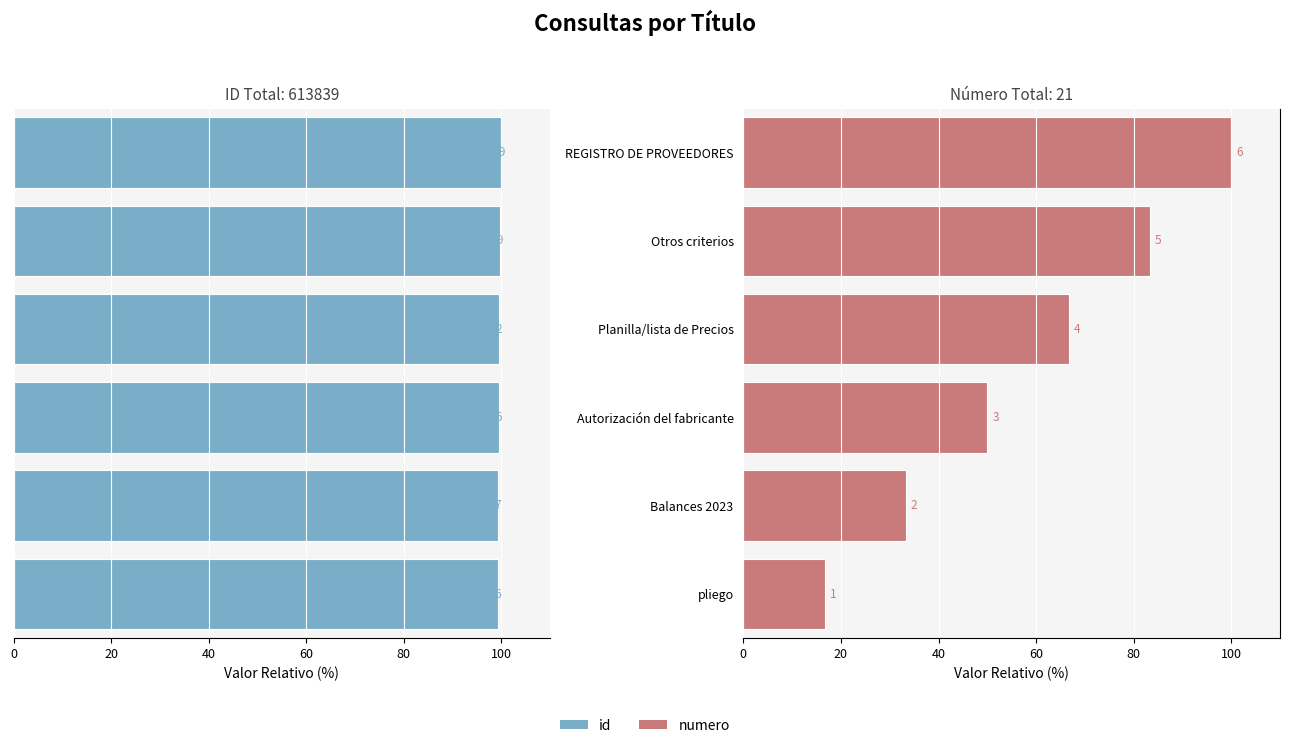

How many bars are there in total?

12